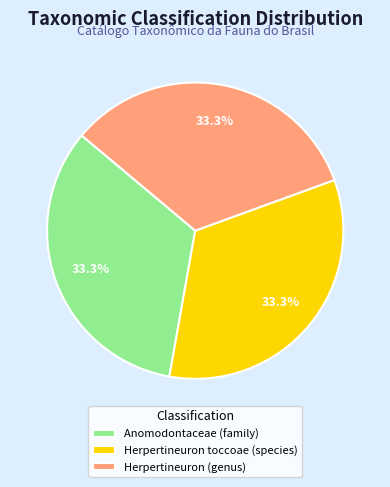

To the nearest percent, what is the average slice percentage?

33%